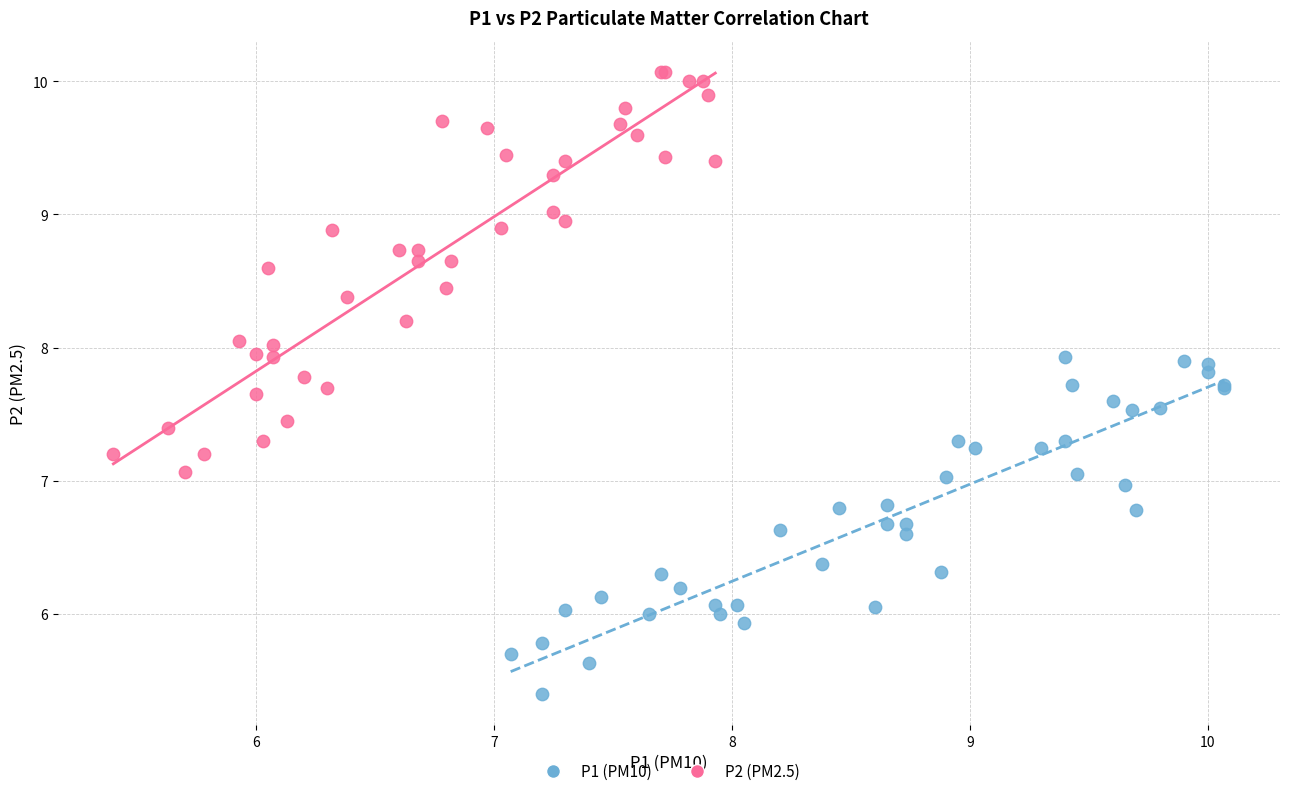

Which series reaches the minimum Y coordinate?

P1 (PM10)